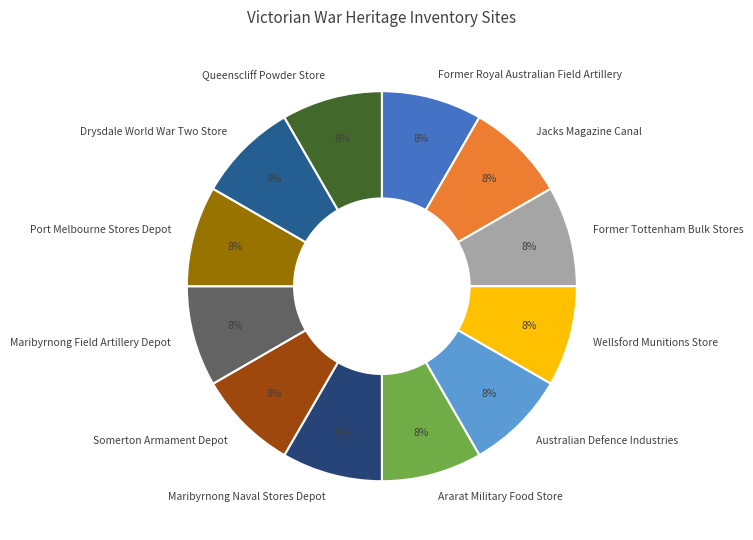

Does Australian Defence Industries represent more than half of the total?

No